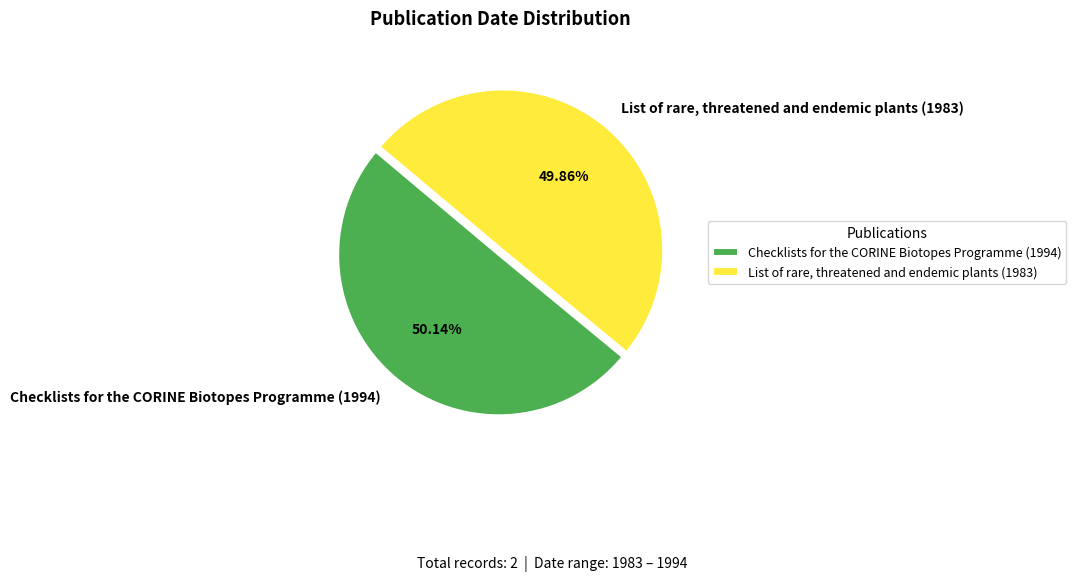

Count the number of slices in the pie.

2